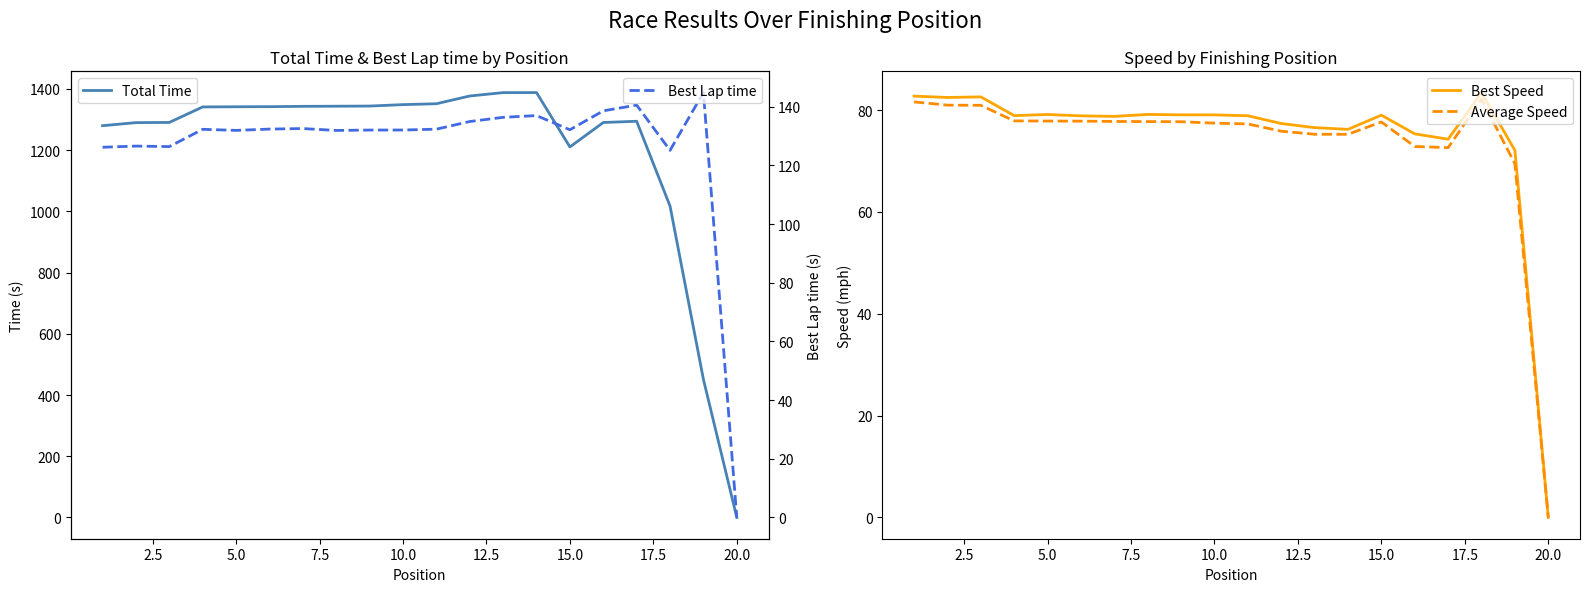

How many lines are shown in the chart?

4